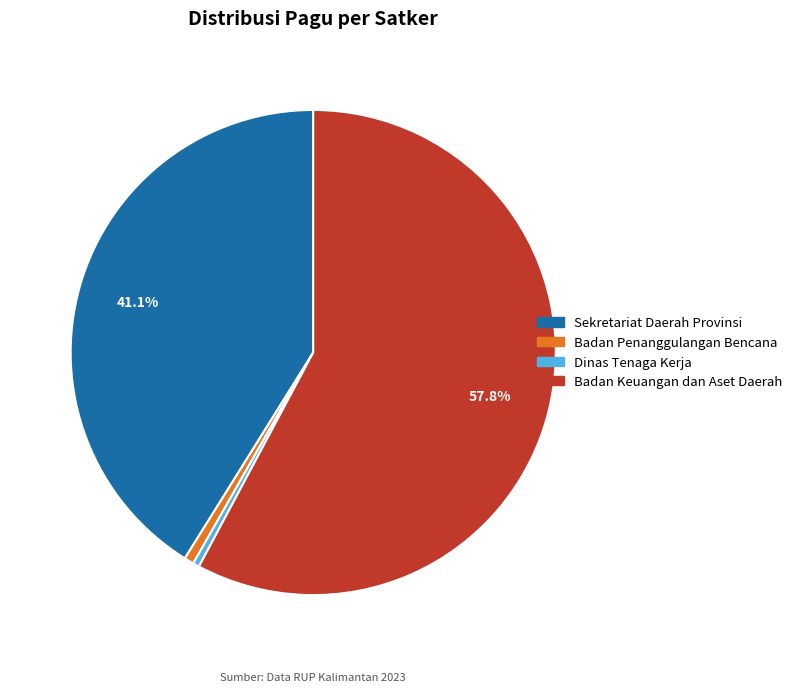

Is the sum of Badan Penanggulangan Bencana and Badan Keuangan dan Aset Daerah greater than half?

Yes